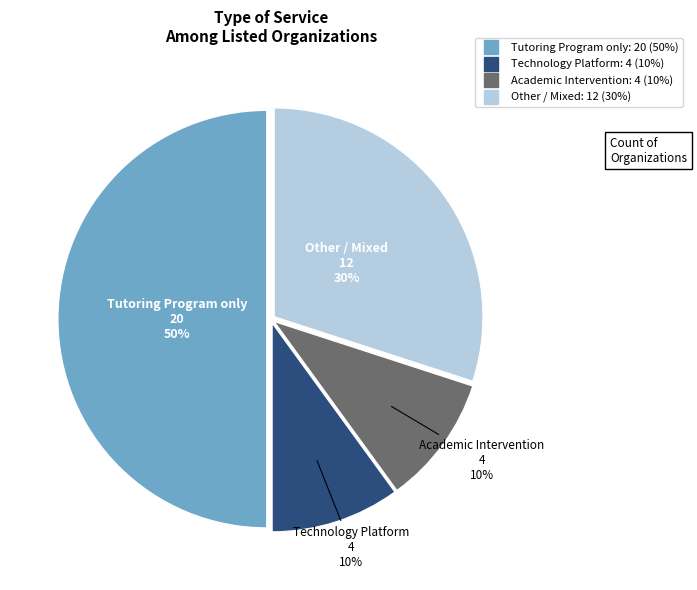

Count the number of slices in the pie.

4